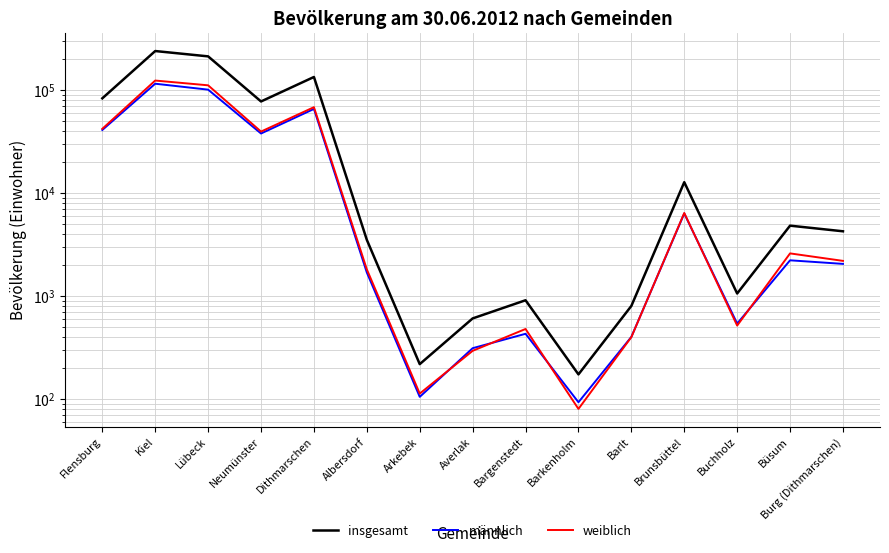

Reading left to right, what are all the values shown in this chart?

insgesamt: 82835	237906	211212	77223	133341	3521	220	610	915	175	806	12750	1064	4834	4263
männlich: 40873	114744	100504	37776	65358	1698	106	314	433	94	404	6336	544	2231	2060
weiblich: 41962	123162	110708	39447	67983	1823	114	296	482	81	402	6414	520	2603	2203